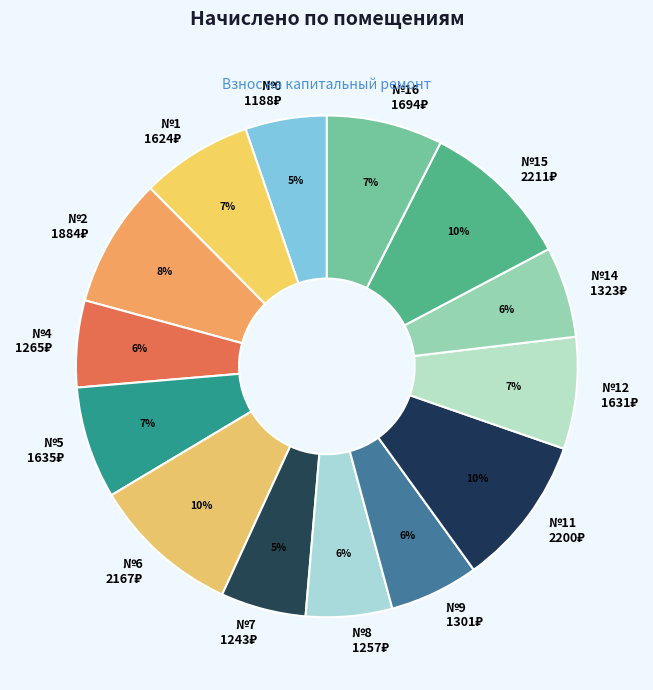

Count the number of slices in the pie.

14